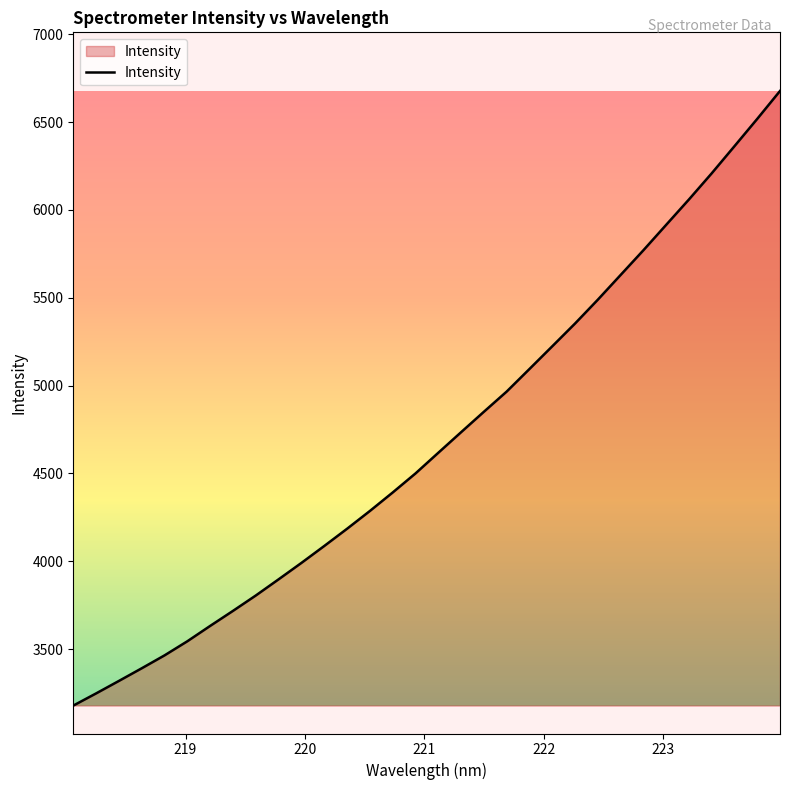

What is the difference between the maximum and minimum values?

3499.2